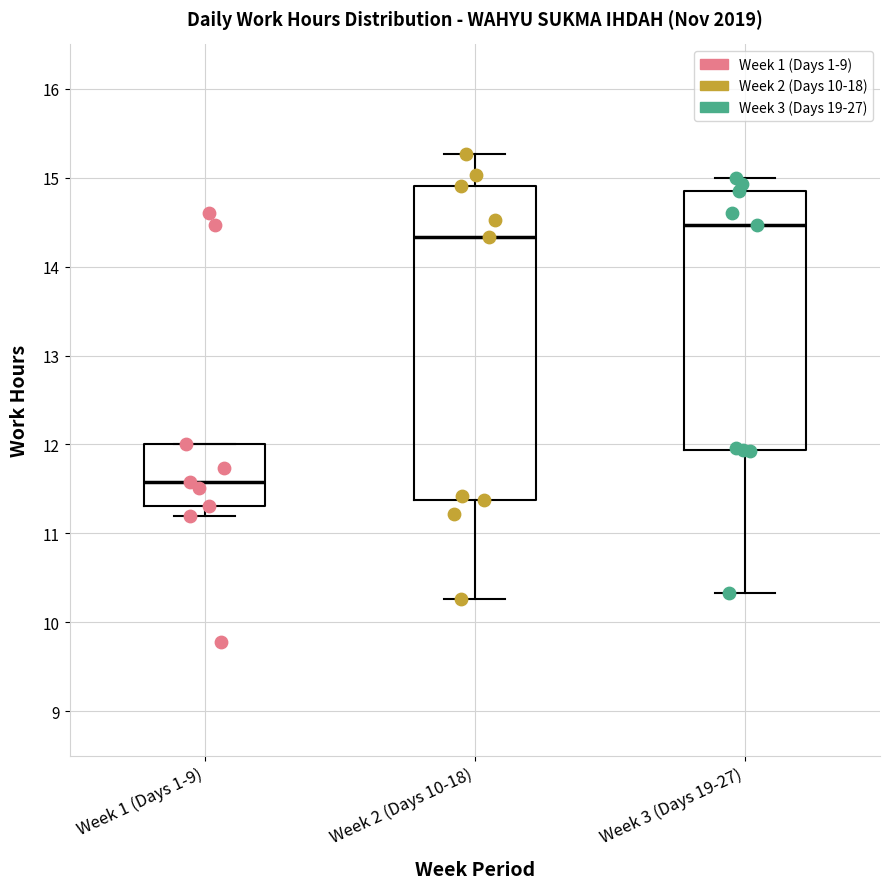

Which box is the tallest, from its lower edge to its upper edge?

Week 2 (Days 10-18)